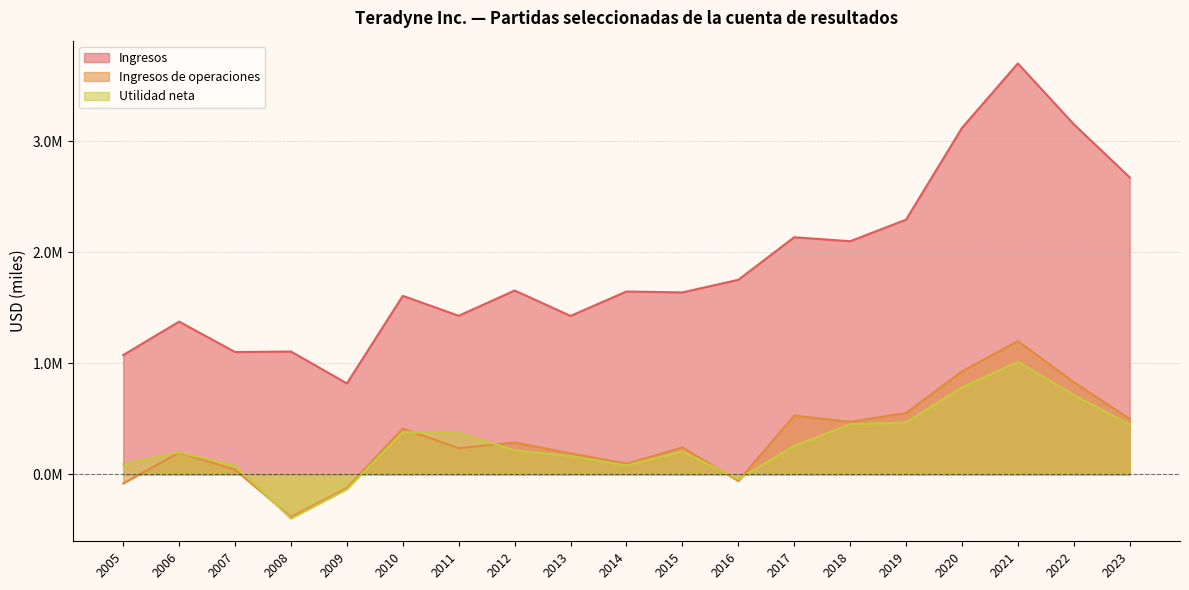

Between 2011 and 2019, which is larger?

2019